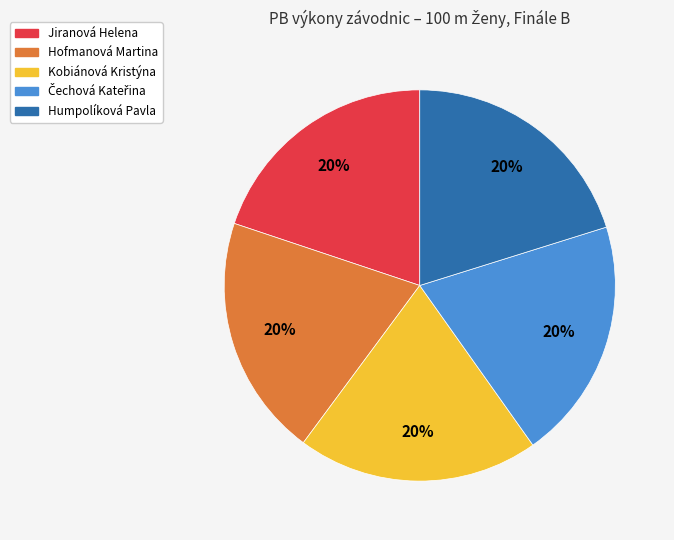

How many slices are in this pie chart?

5